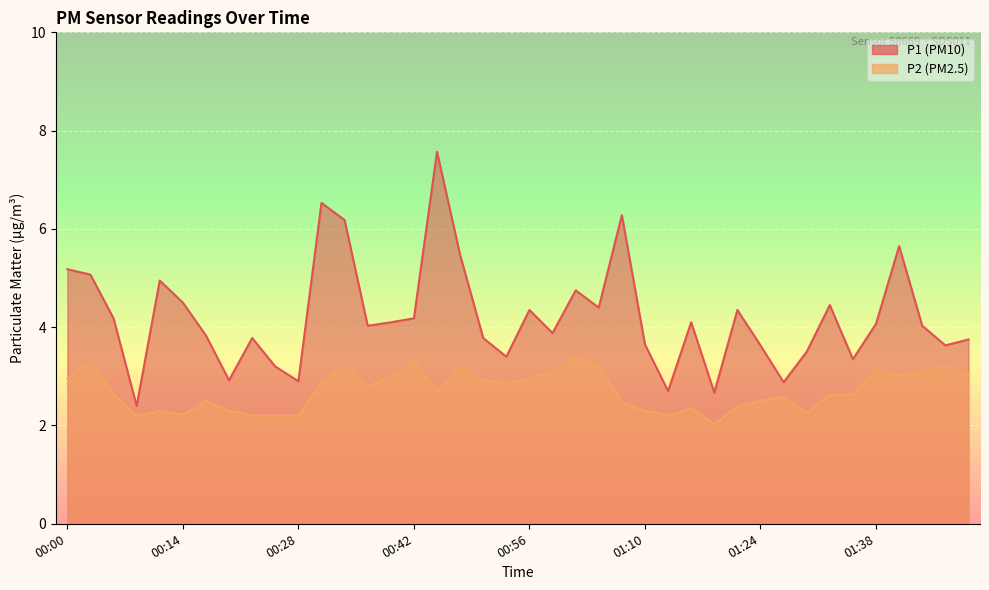

How many interior local peaks does the P1 series have?

11